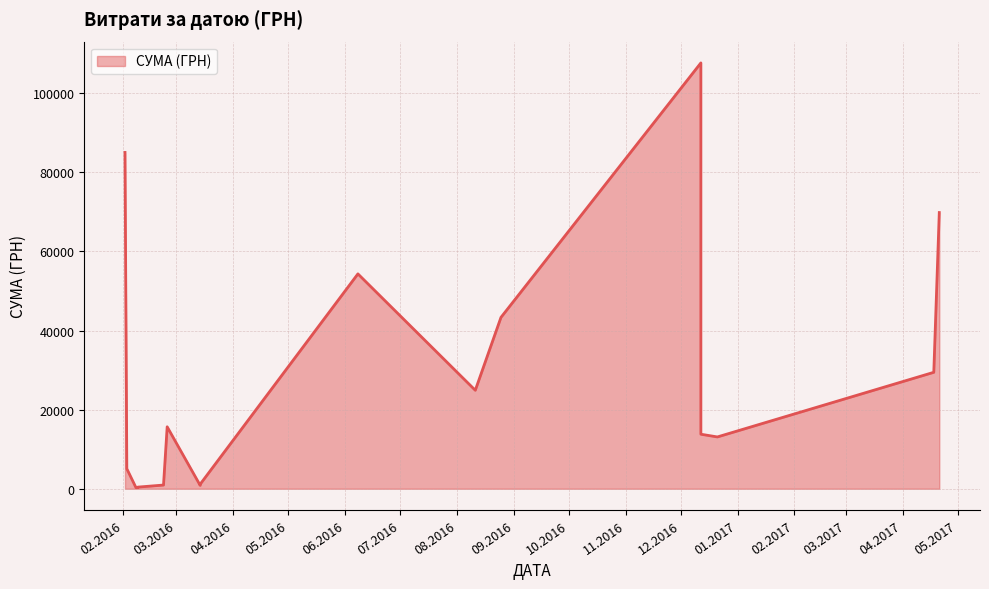

Does the chart display data point markers on the line(s)?

No